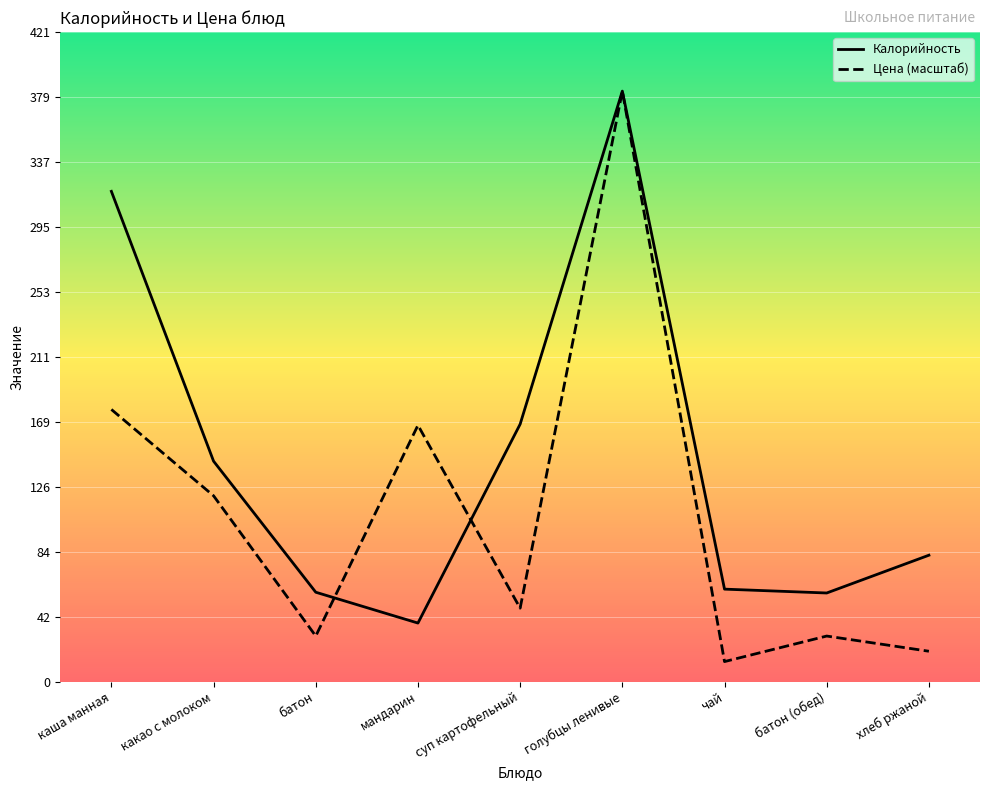

Rank the series at какао с молоком from lowest to highest value.

Цена (масштаб), Калорийность